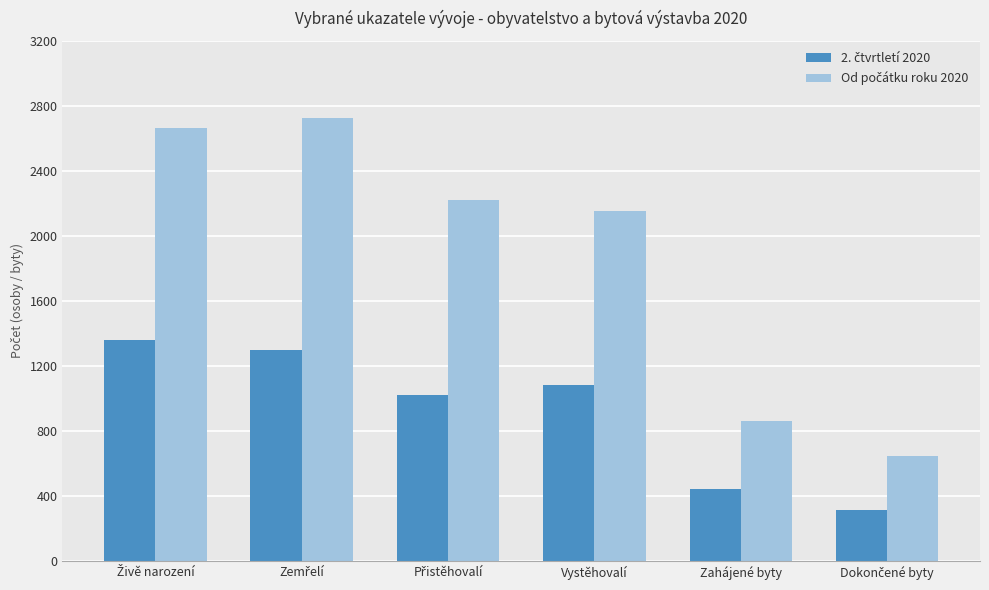

At how many categories does at least one series exceed 526?

6